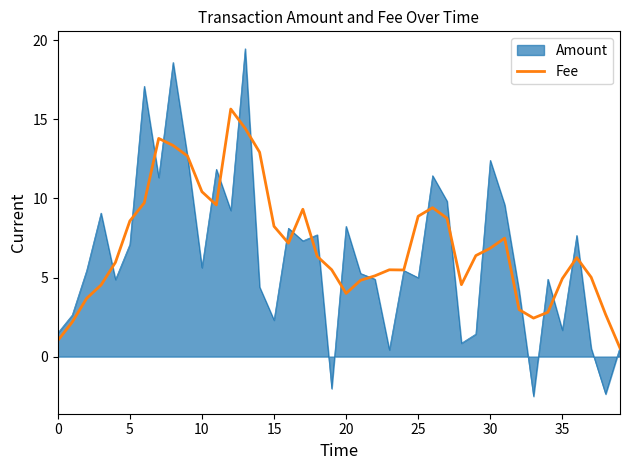

How many lines are shown in the chart?

2